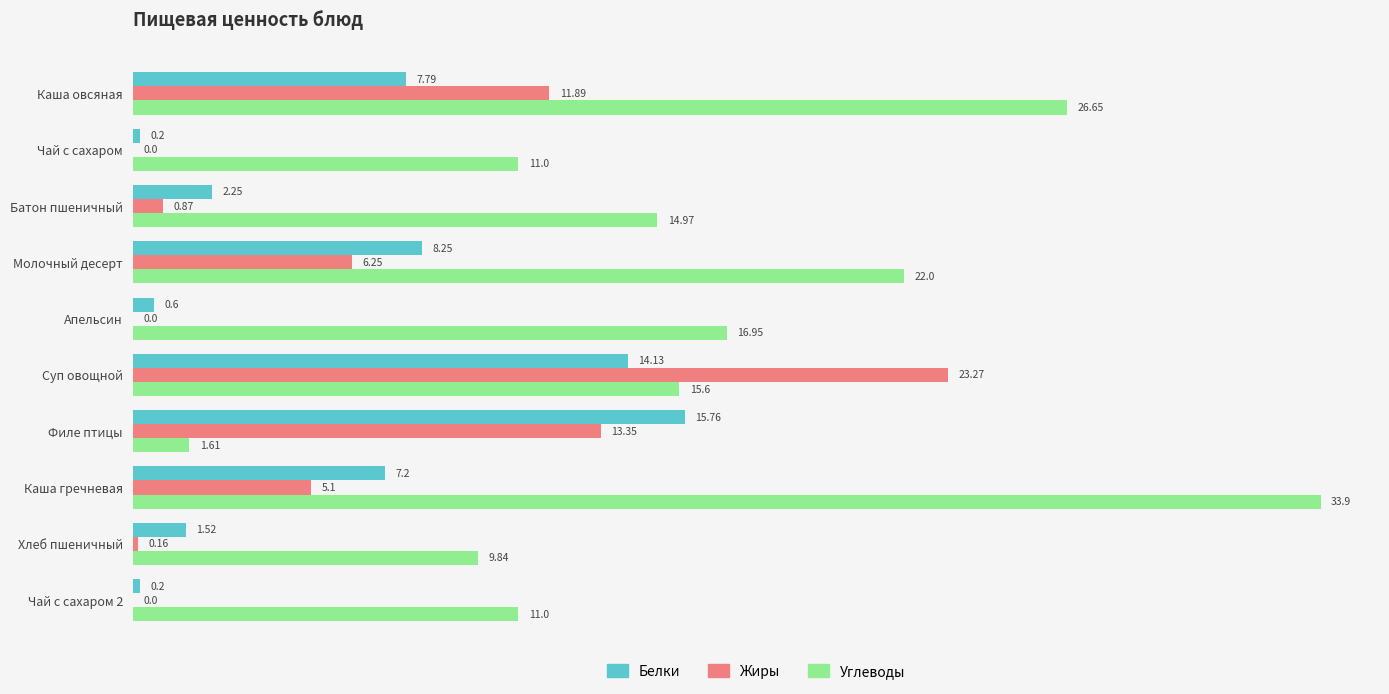

What is the sum of all Жиры values?

60.9